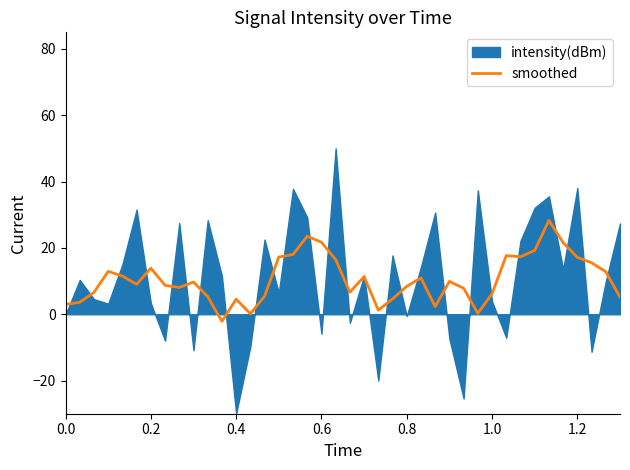

What is the highest value of the smoothed series?

28.3